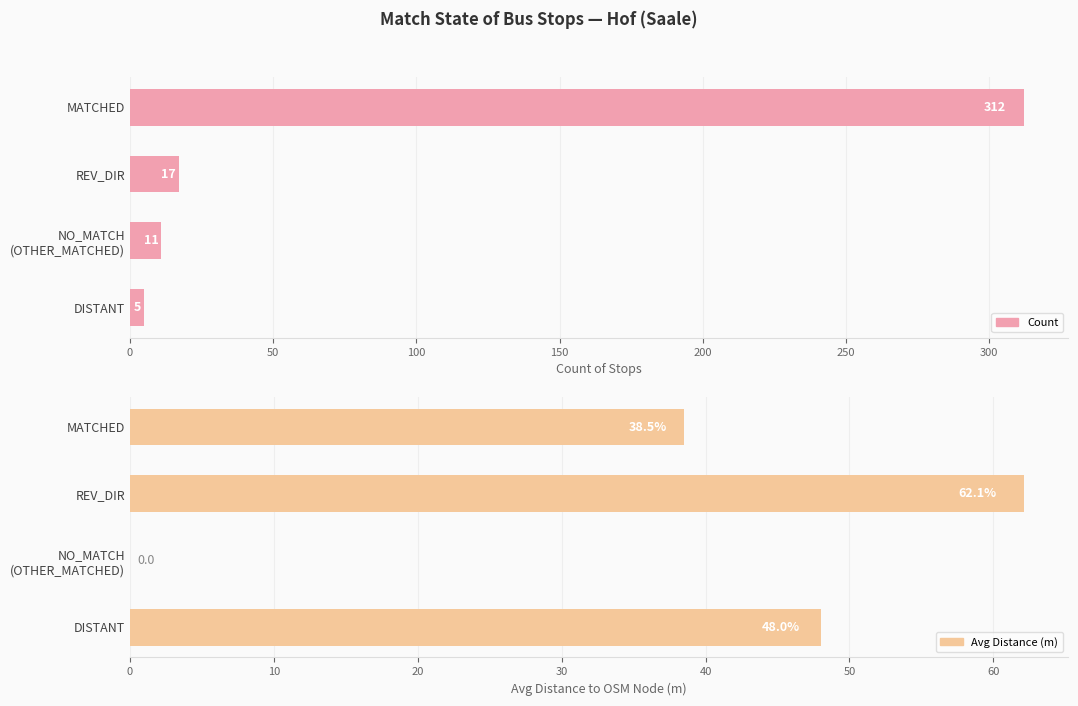

What is the difference between the maximum and minimum values in the Count series?

307.0